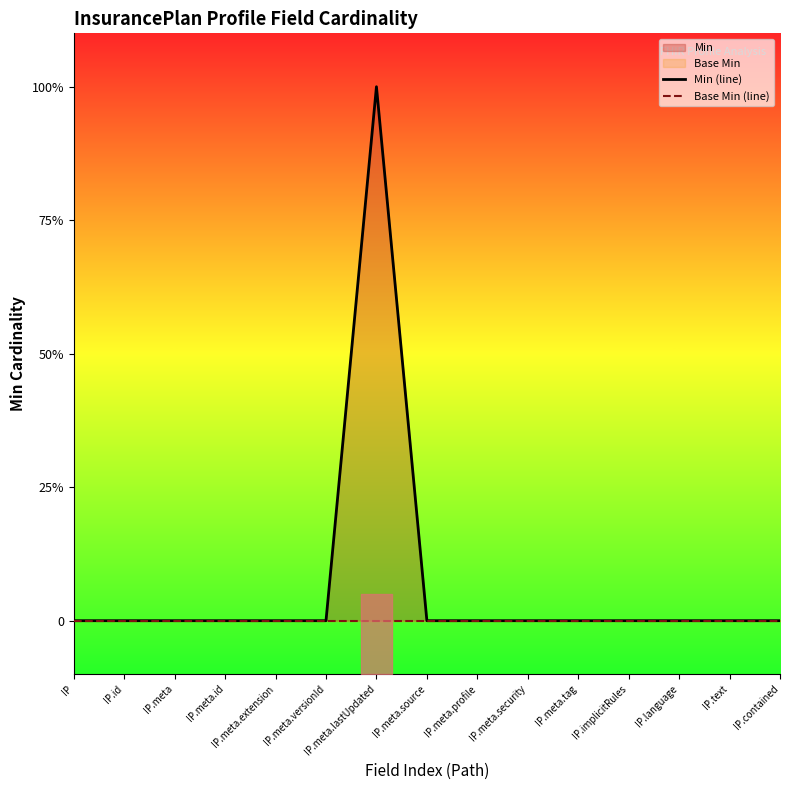

Does the chart display data point markers on the line(s)?

No